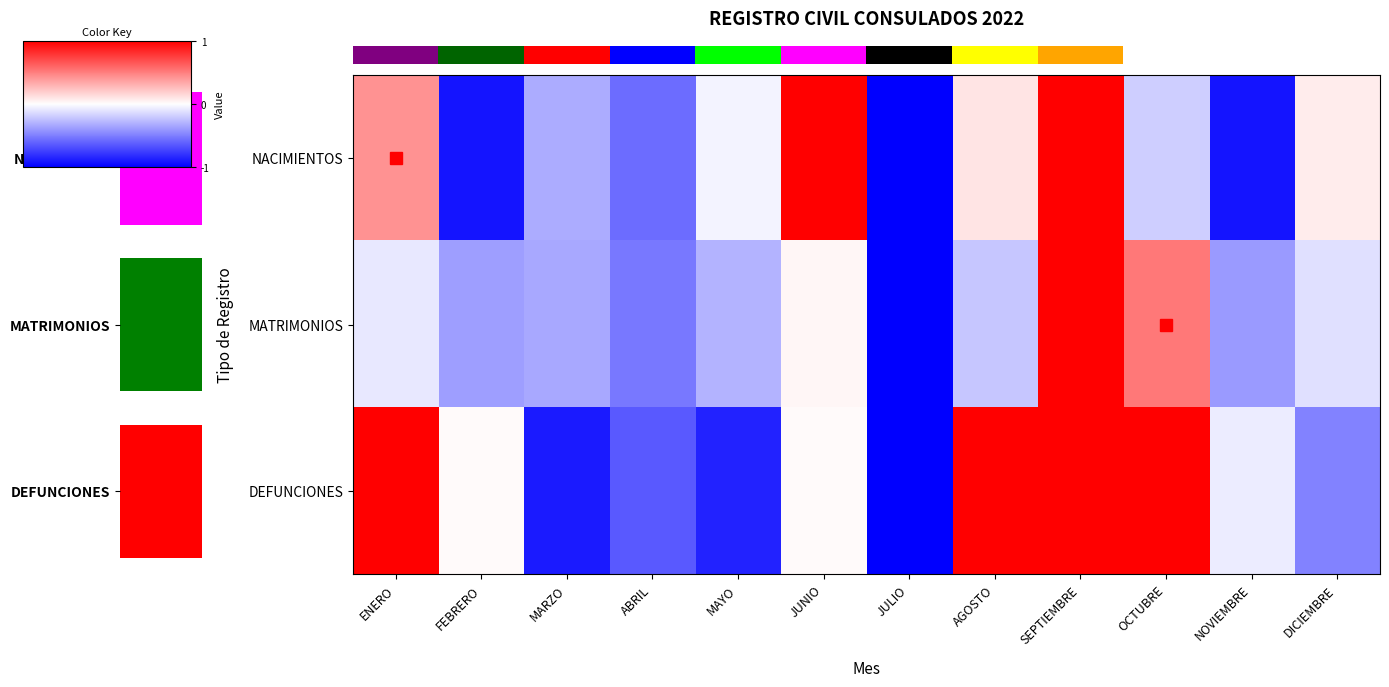

How many values in the row_1 series exceed 0?

3